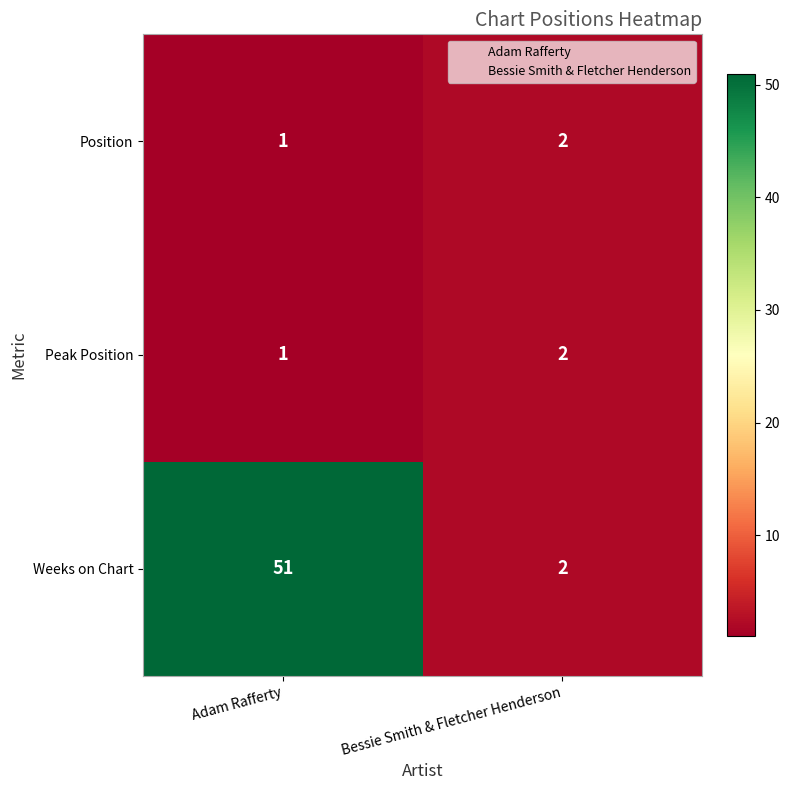

Reading left to right, list all the values displayed in this chart.

Position: Adam Rafferty=1	Bessie Smith & Fletcher Henderson=2
Peak Position: Adam Rafferty=1	Bessie Smith & Fletcher Henderson=2
Weeks on Chart: Adam Rafferty=51	Bessie Smith & Fletcher Henderson=2